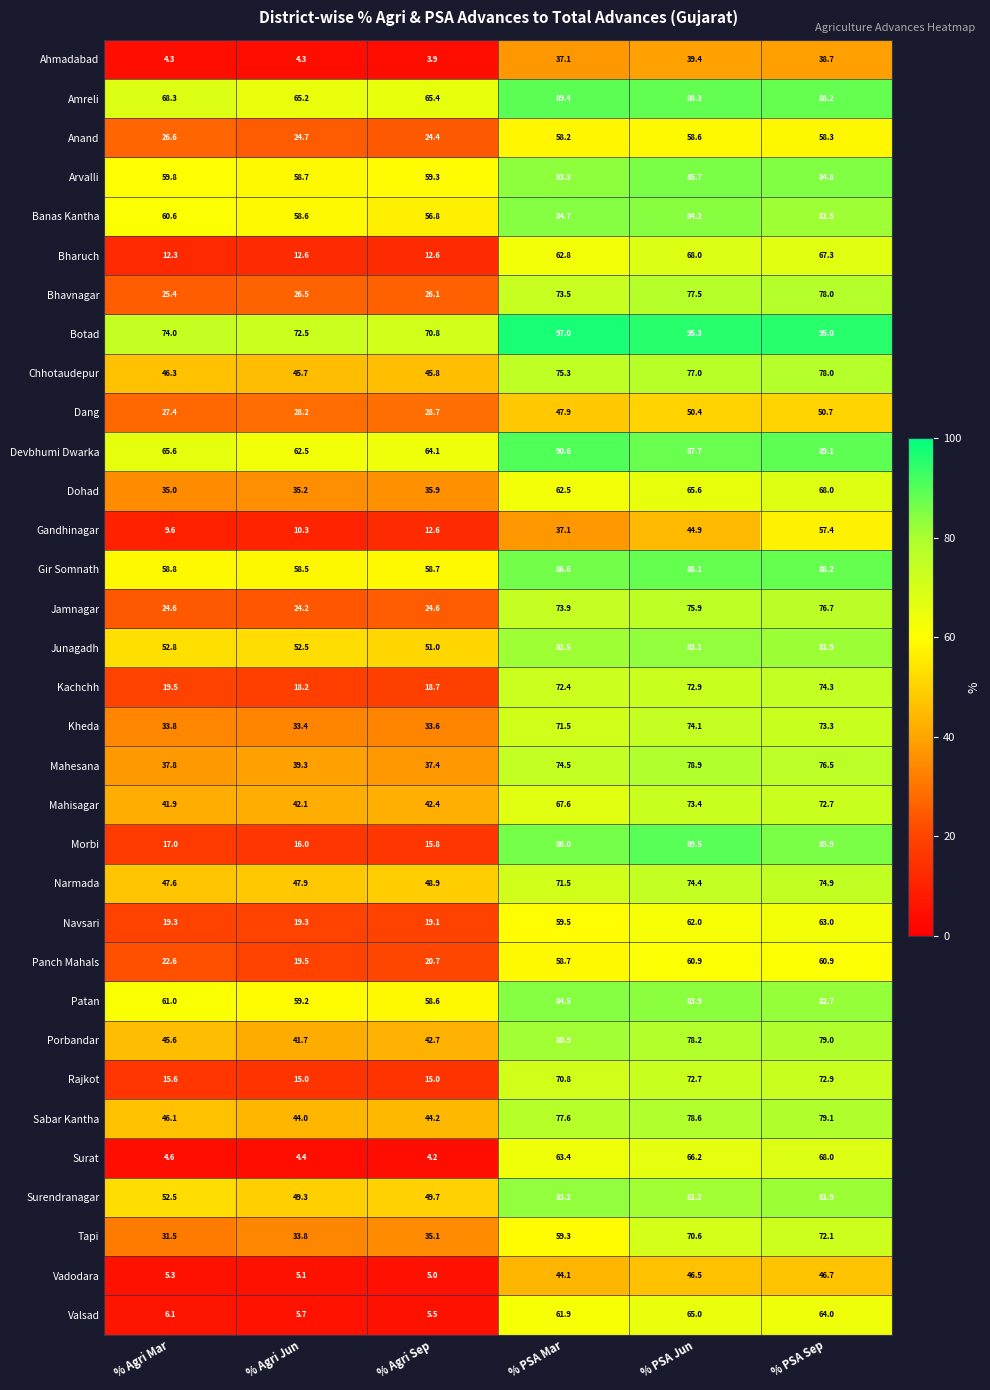

Rank the categories by Kachchh value from highest to lowest.

% PSA Sep, % PSA Jun, % PSA Mar, % Agri Mar, % Agri Sep, % Agri Jun